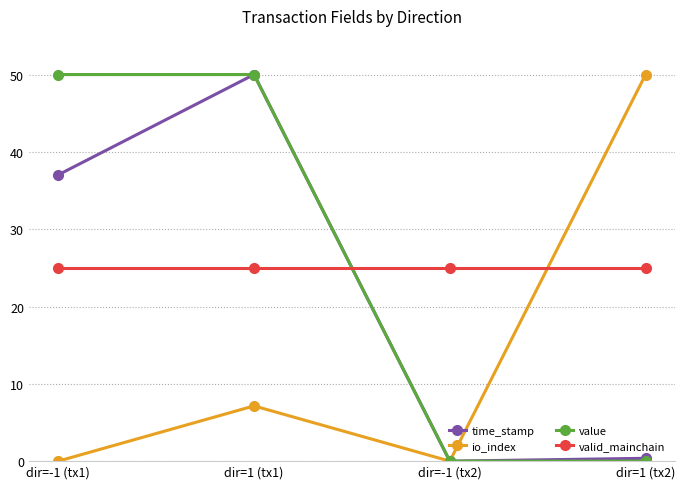

How many categories are shown in the chart?

4